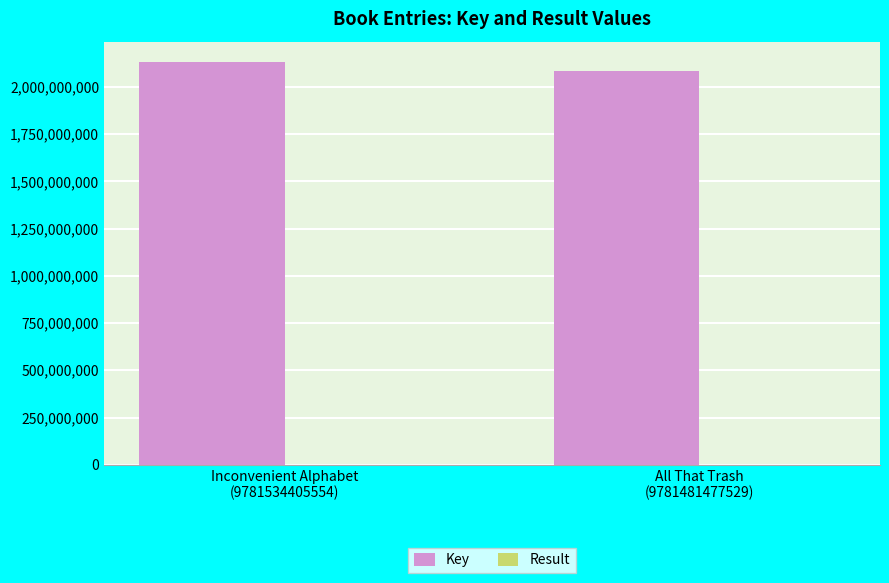

Between Inconvenient Alphabet
(9781534405554) and All That Trash
(9781481477529), which series saw the biggest shift?

Key